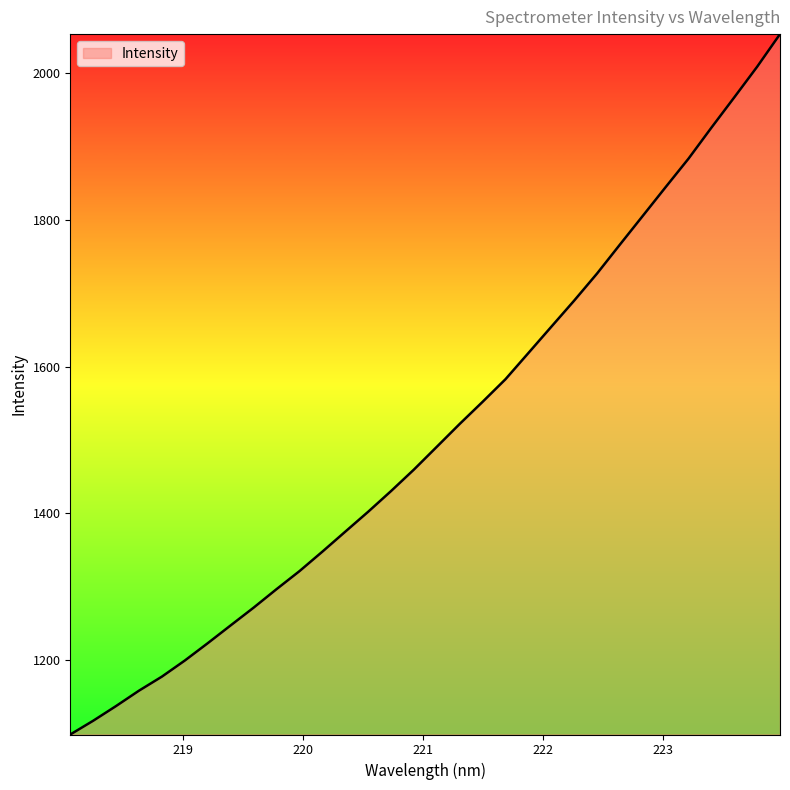

What is the smallest value displayed?

1098.6